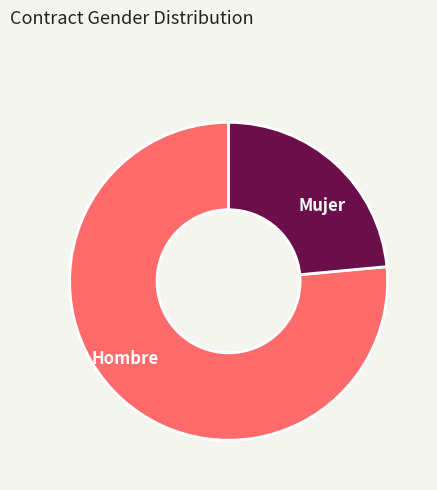

Does Hombre account for over 50% of the chart?

Yes